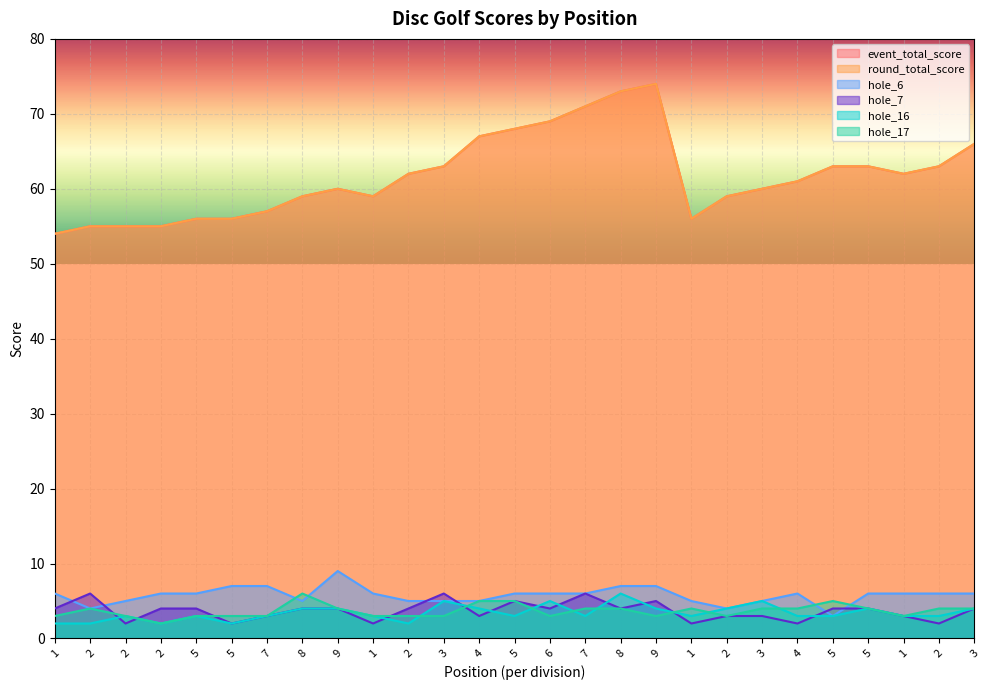

At which category is the sum across all series the highest?

8